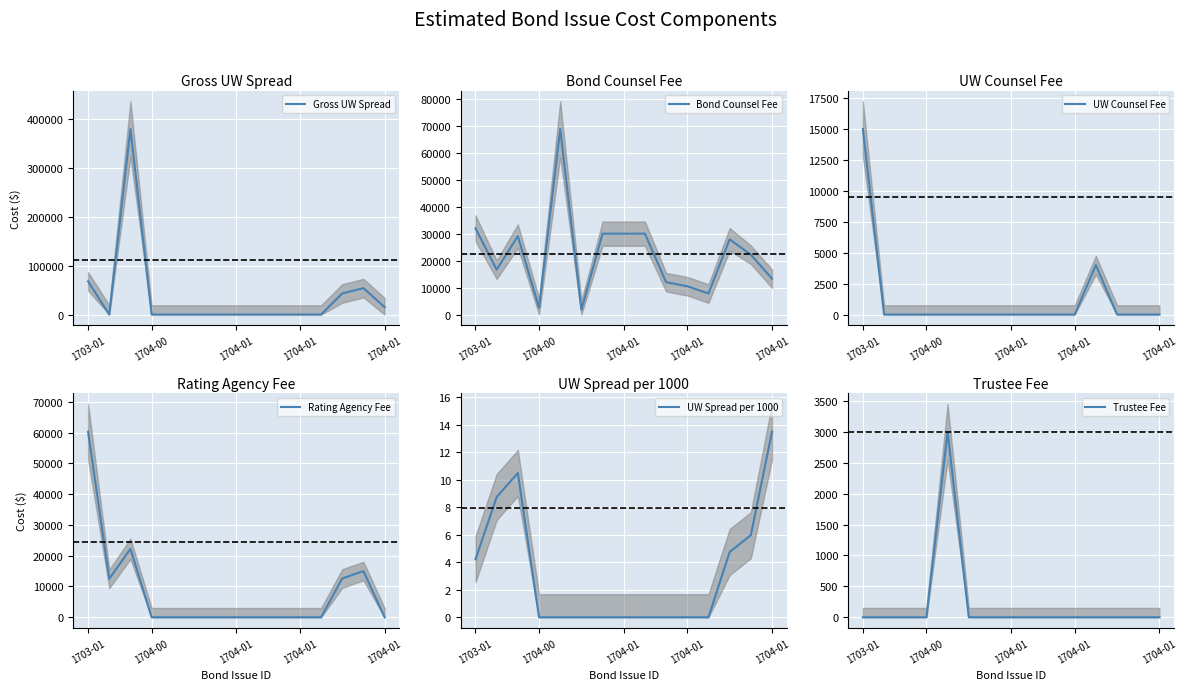

What is the spread (max minus min) of values at 9?

12000.0